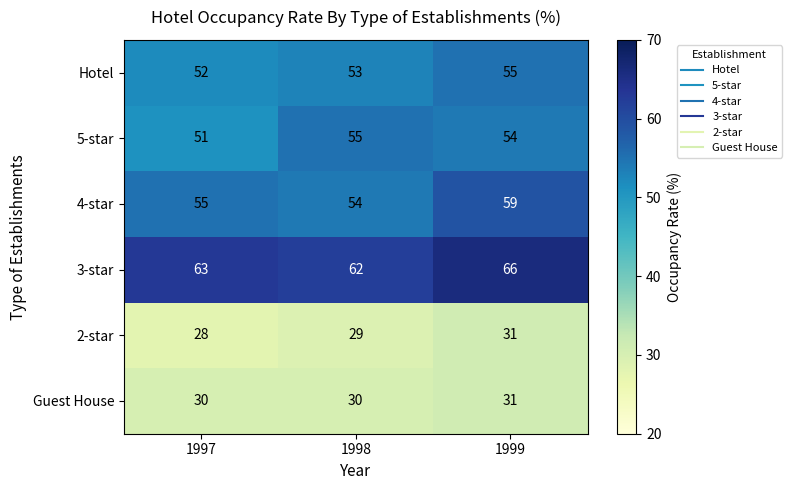

How many categories are shown in the chart?

3